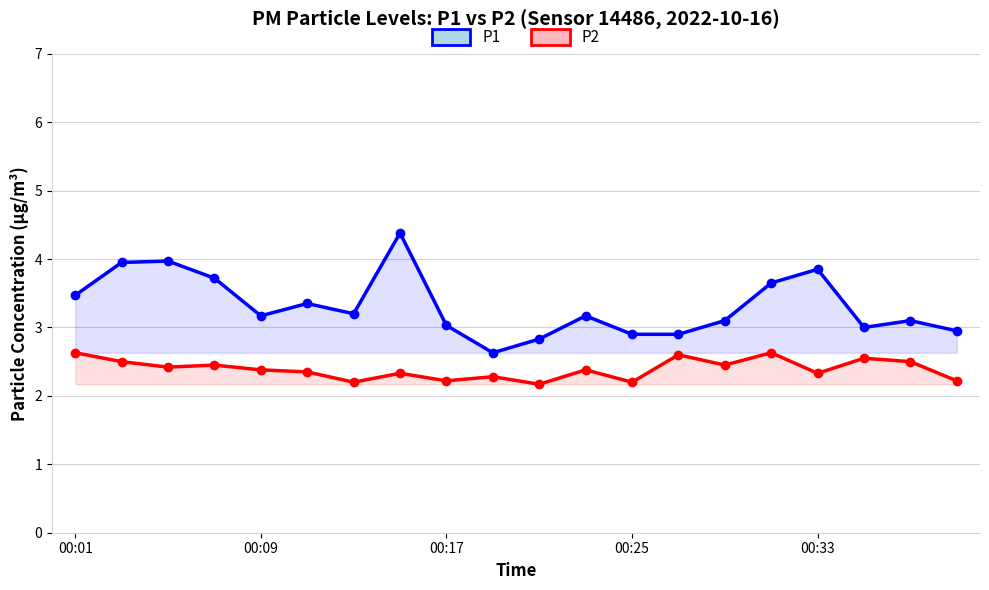

What are all the series names shown in the legend?

P1, P2